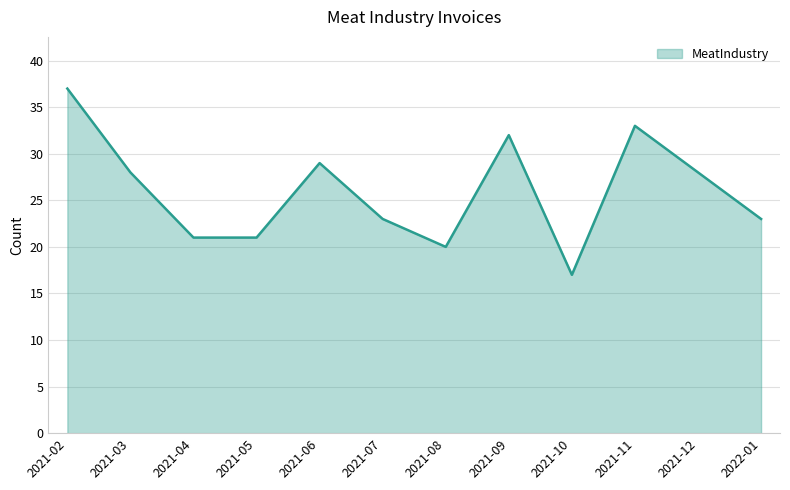

At which category does the chart reach its peak across all series?

2021-02